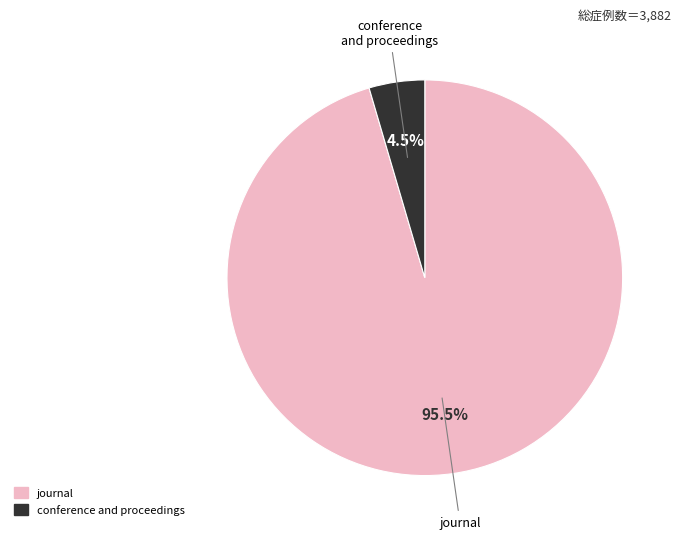

Count the number of slices in the pie.

2